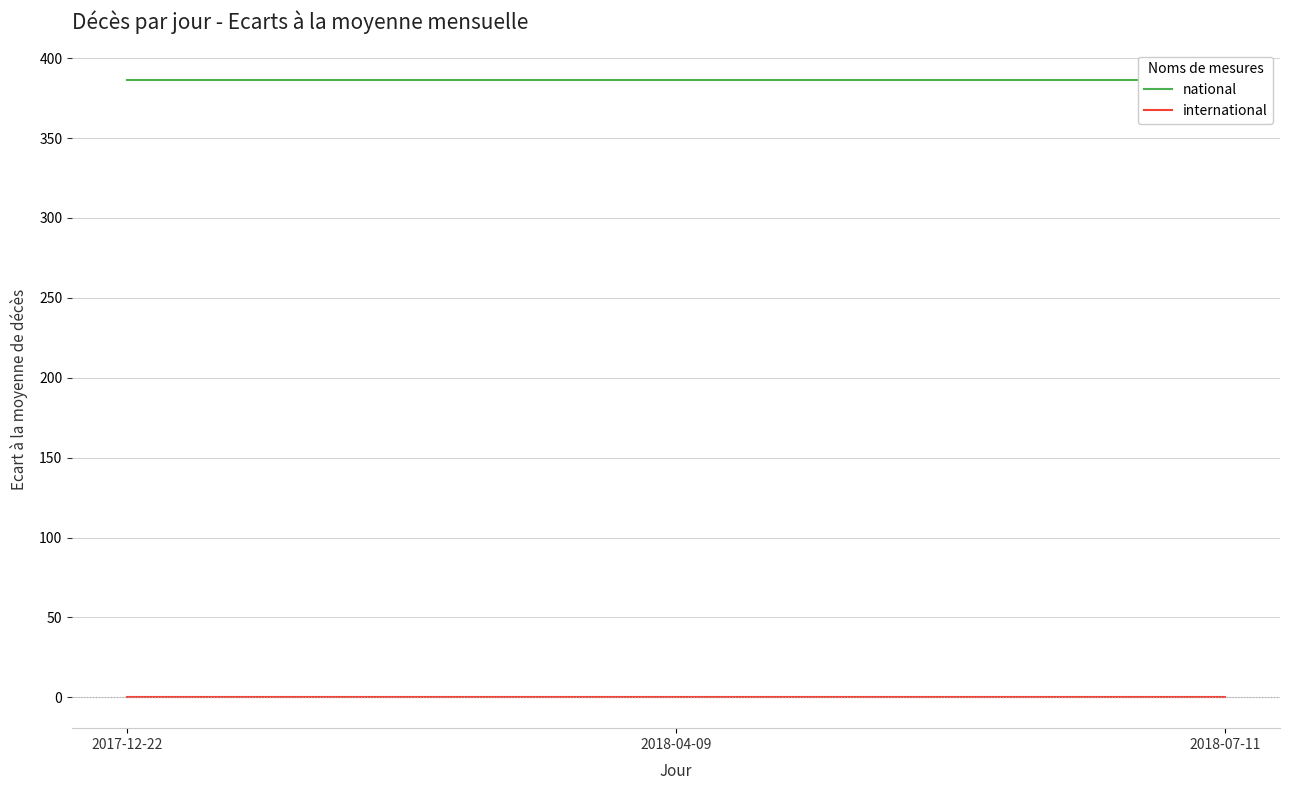

How many lines are shown in the chart?

2